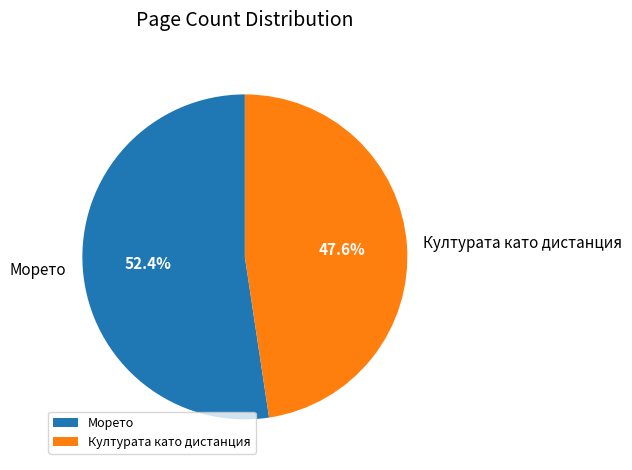

How many slices are in this pie chart?

2